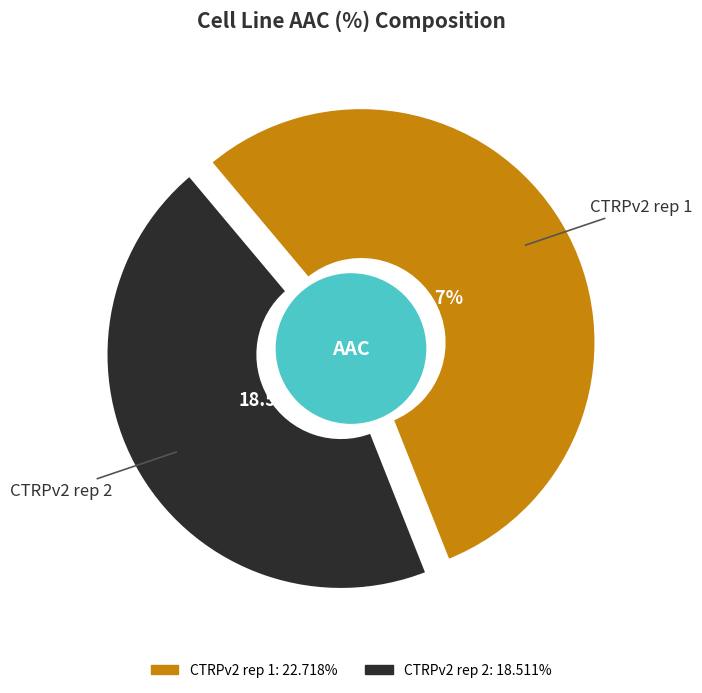

The CTRPv2 rep 2 slice represents 45% of the pie. True or false?

True